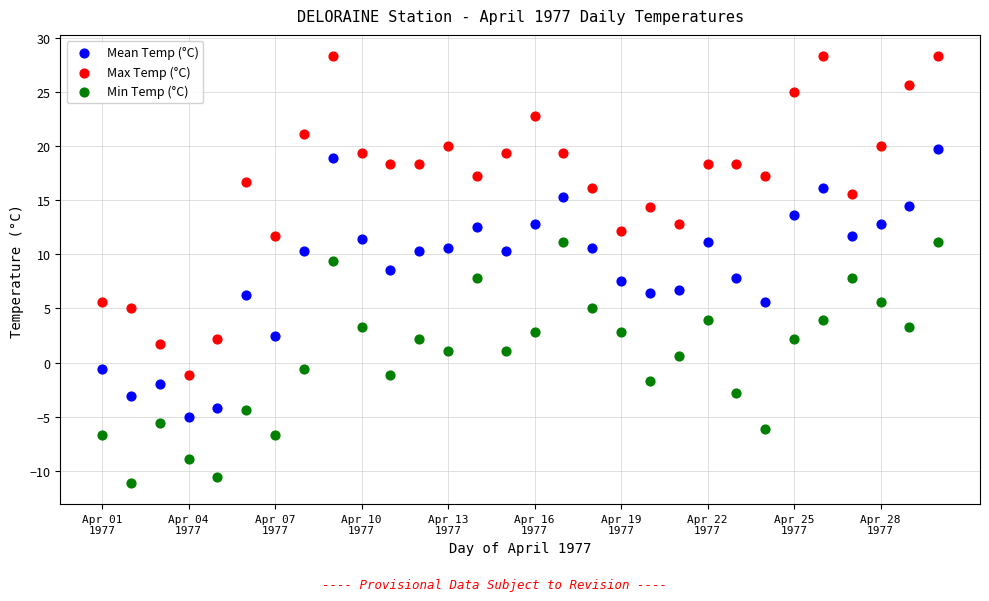

Across all data points, what is the range of X values (max minus min)?

29.0